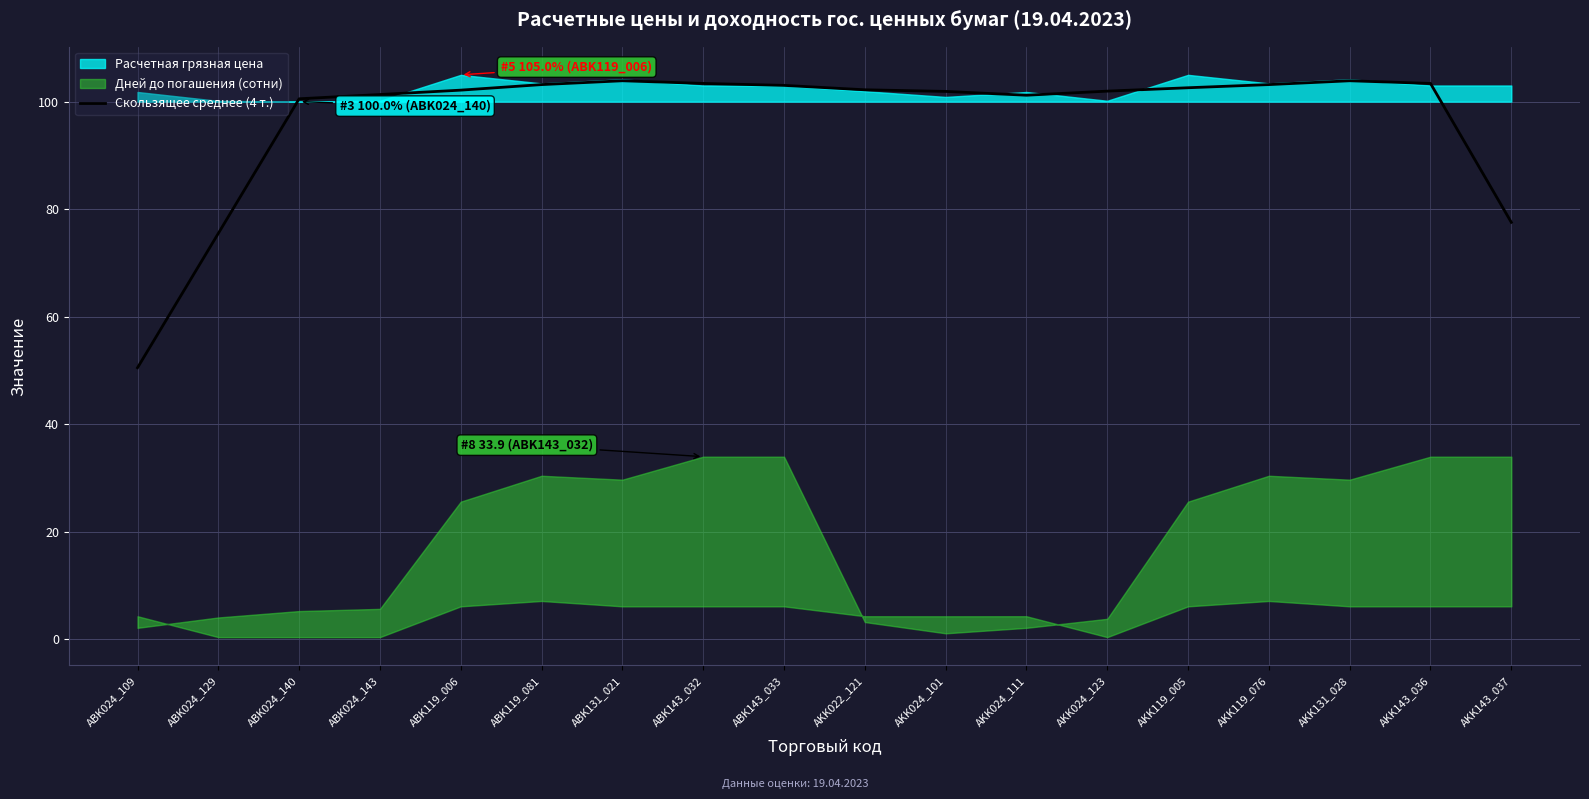

Does the chart display data point markers on the line(s)?

No